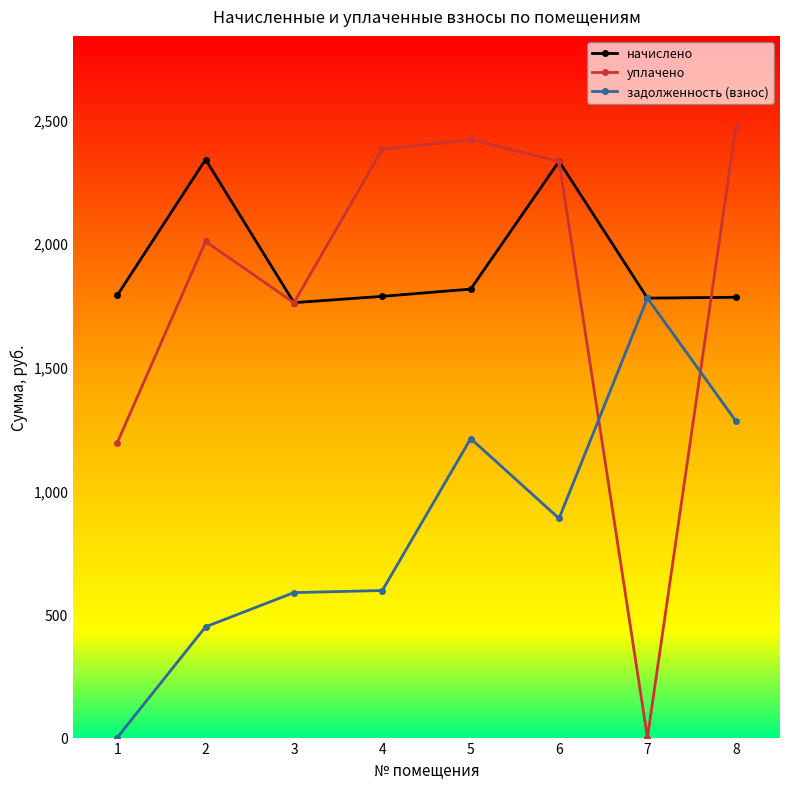

List the series in order of their peak value, lowest first.

задолженность (взнос), начислено, уплачено